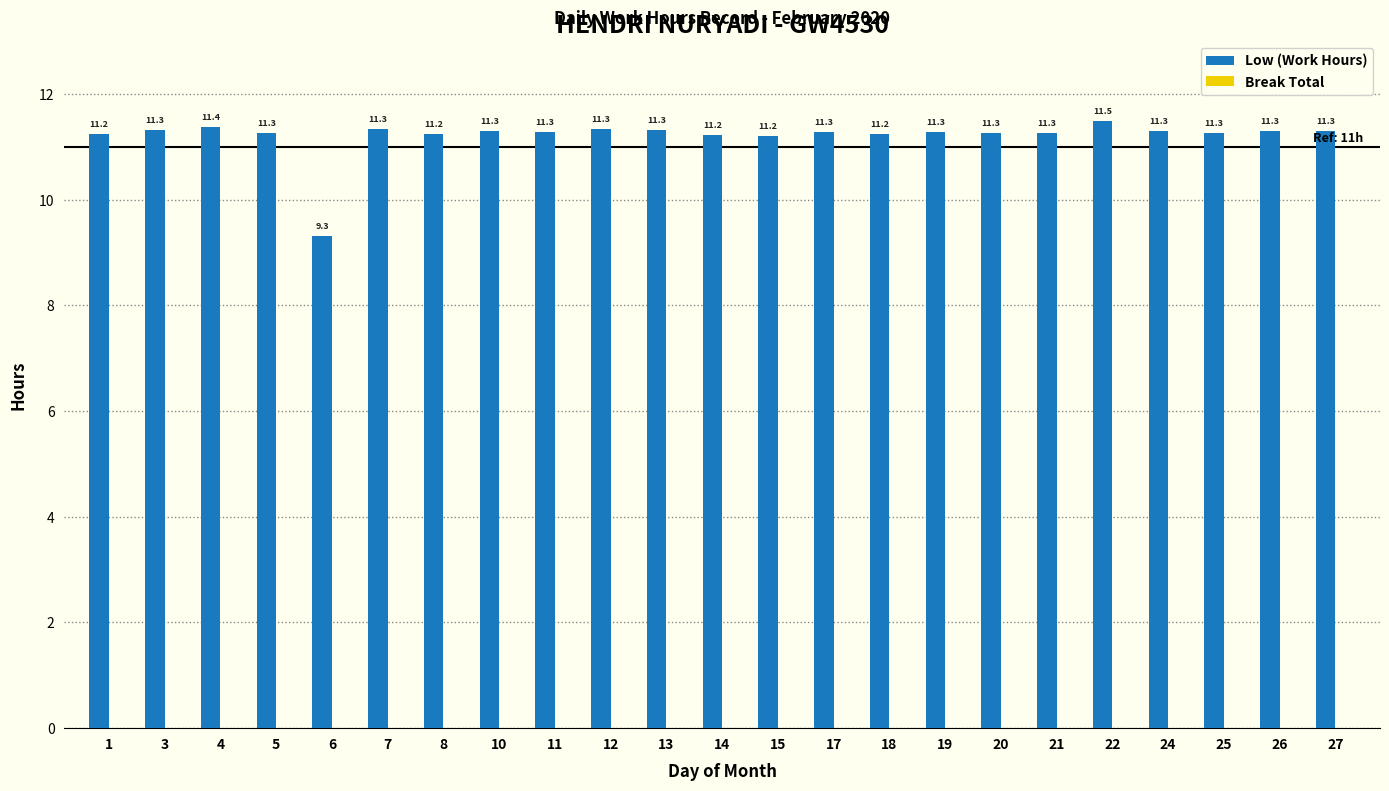

Which has a higher value, 10 or 17?

10